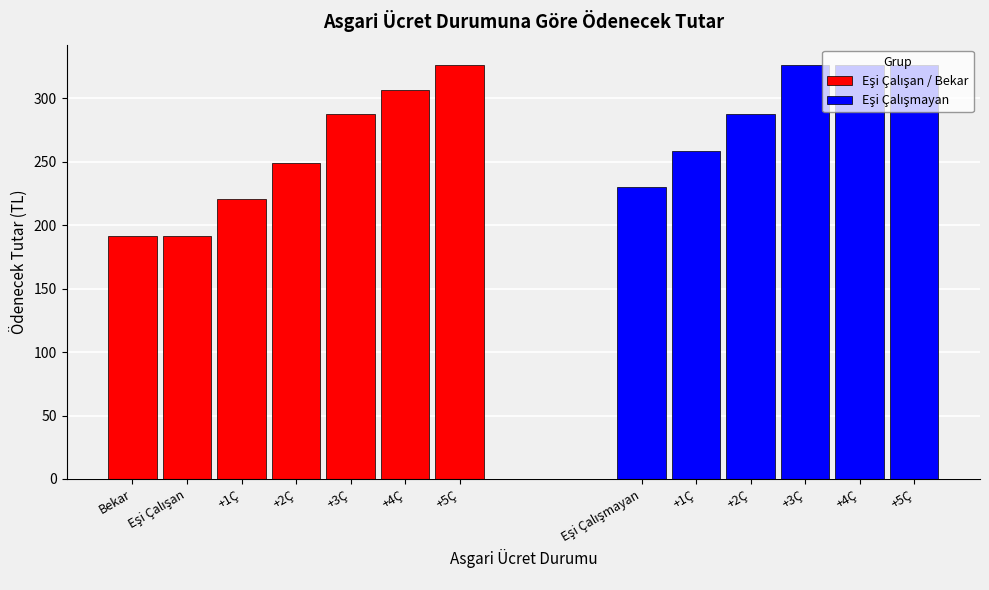

How many values exceed 287?

7